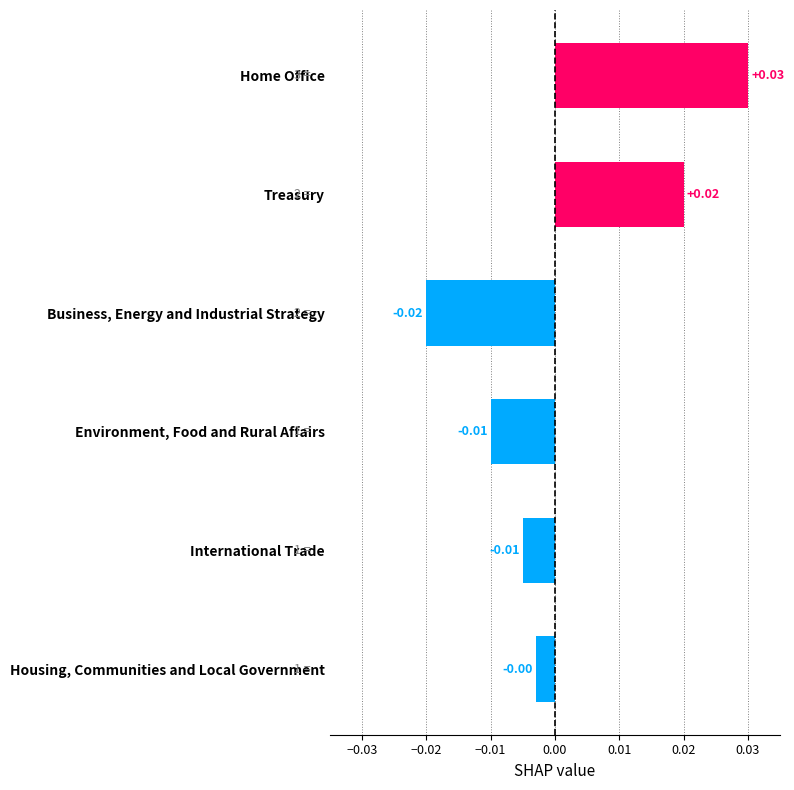

At which category does the chart reach its peak across all series?

Home Office